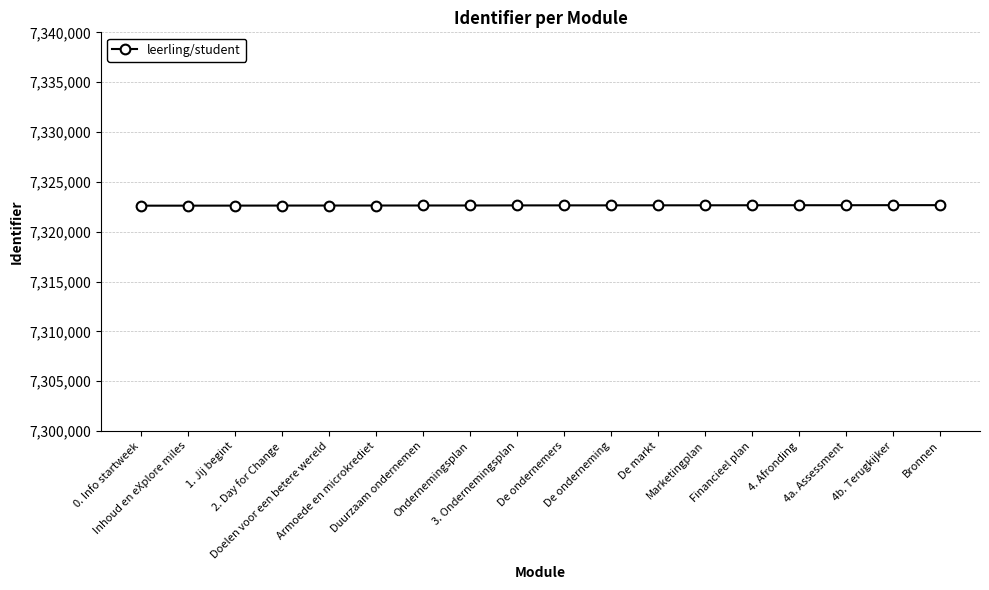

True or false: the data shows 7322663 at Bronnen.

True